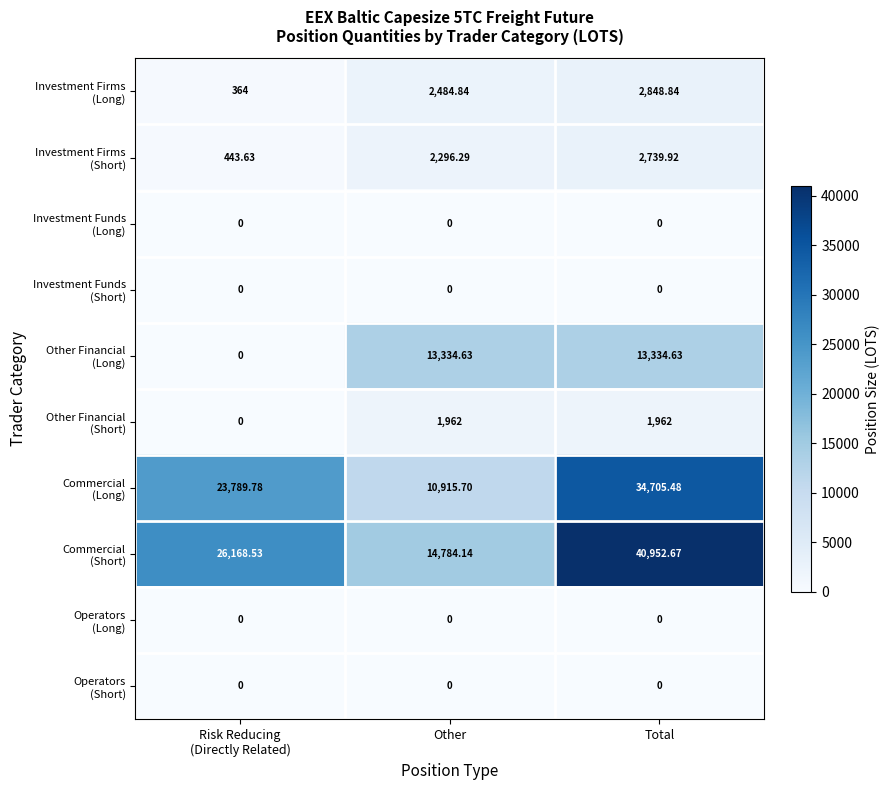

What is the spread (max minus min) of values at Other?

14784.1